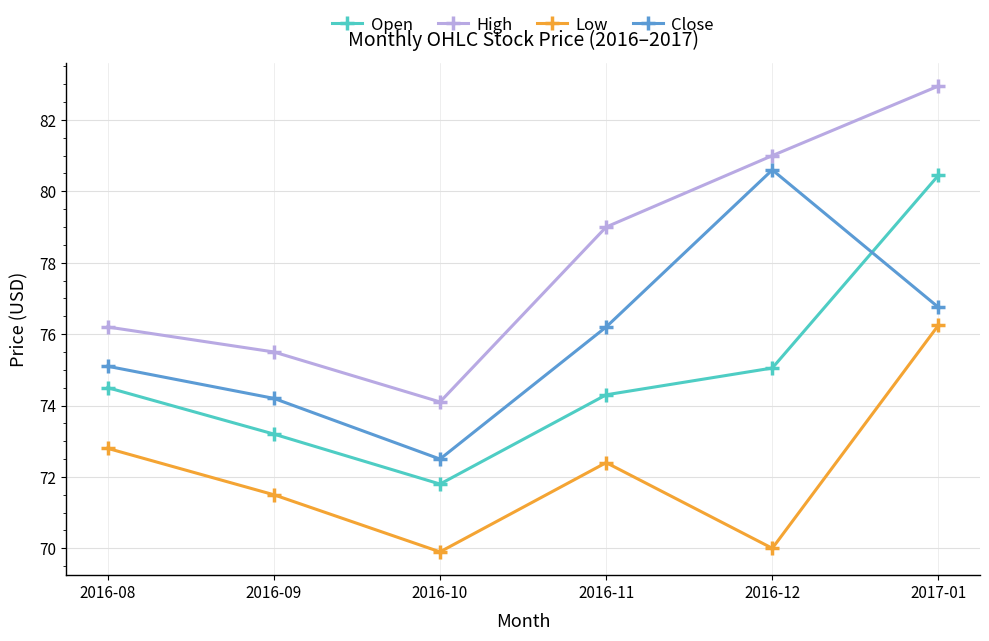

What is the total value across all series at 2016-10?

288.3